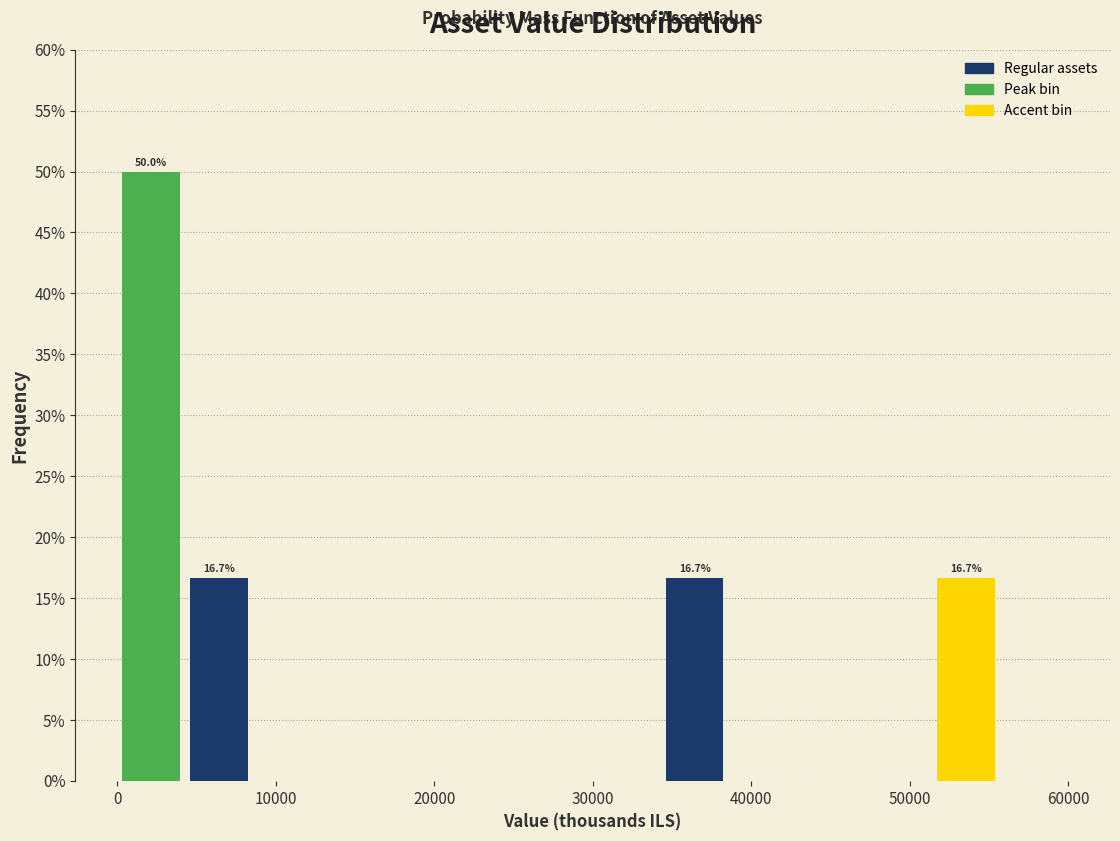

Over which range of the x-axis is the bar tallest?

0 to 4000